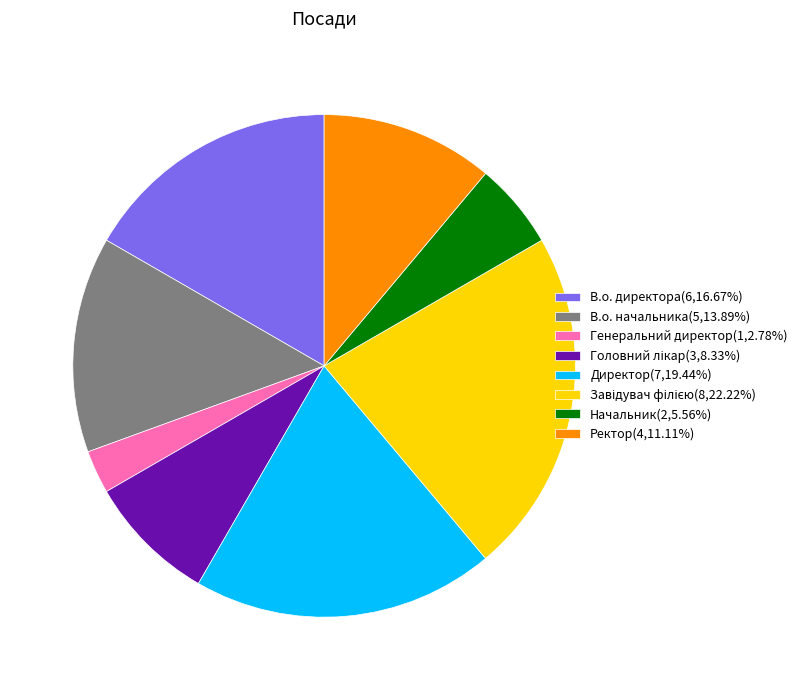

Do Генеральний директор and В.о. начальника together represent more than half of the pie?

No